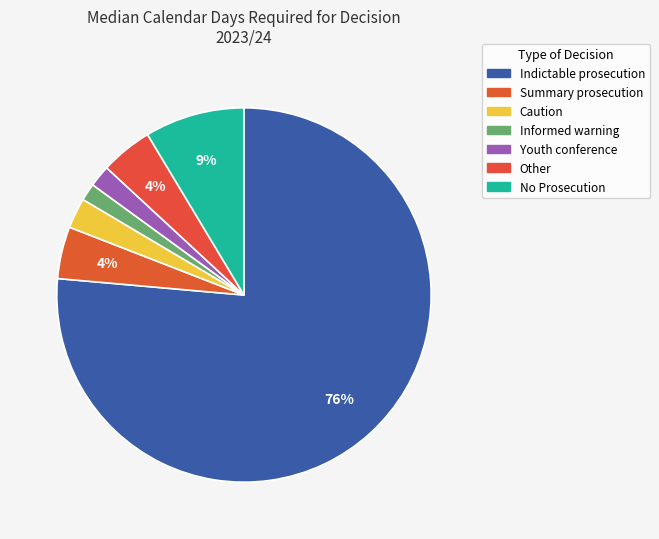

What percentage is the Summary prosecution slice, to the nearest percent?

4%